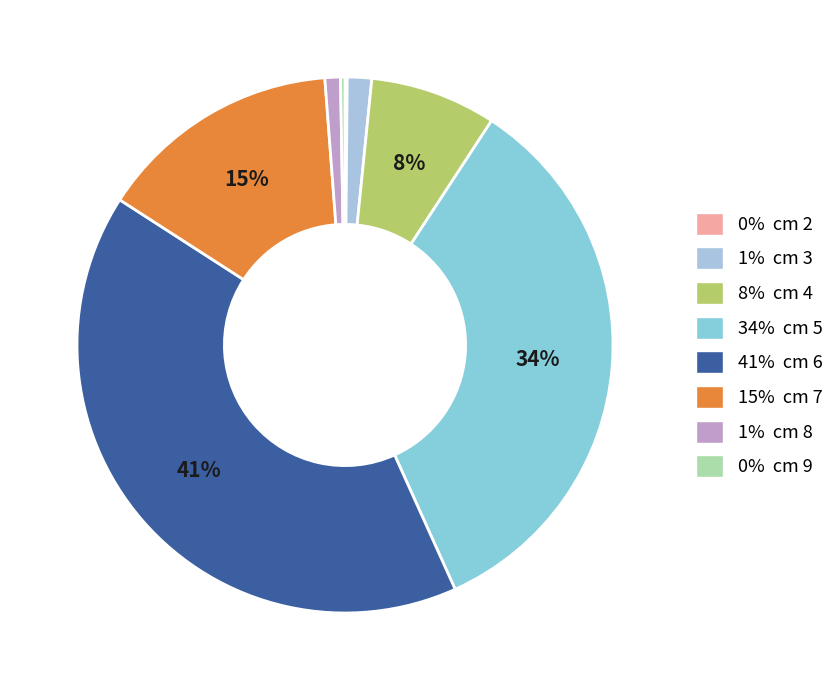

To the nearest percent, what is the average slice percentage?

12%